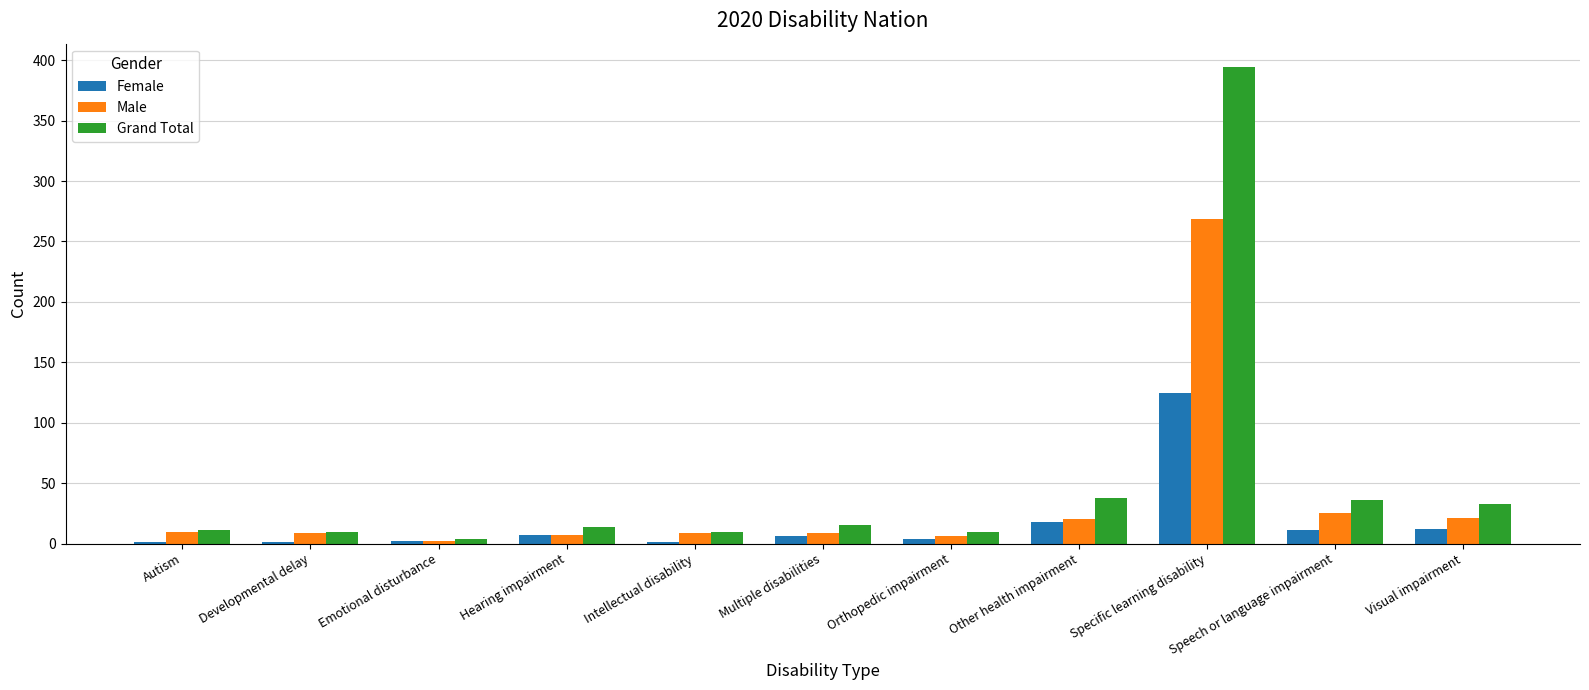

How many groups of bars are there?

11